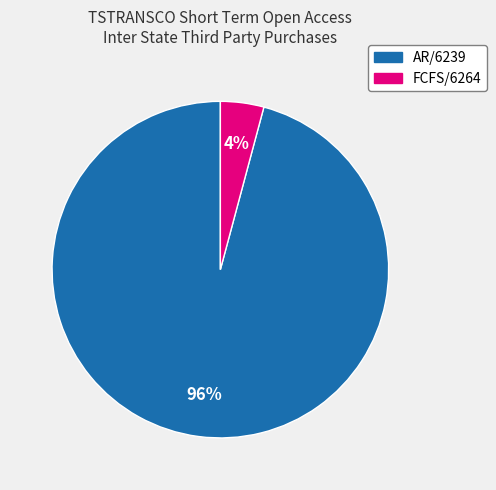

Do AR/6239 and FCFS/6264 together represent more than half of the pie?

Yes